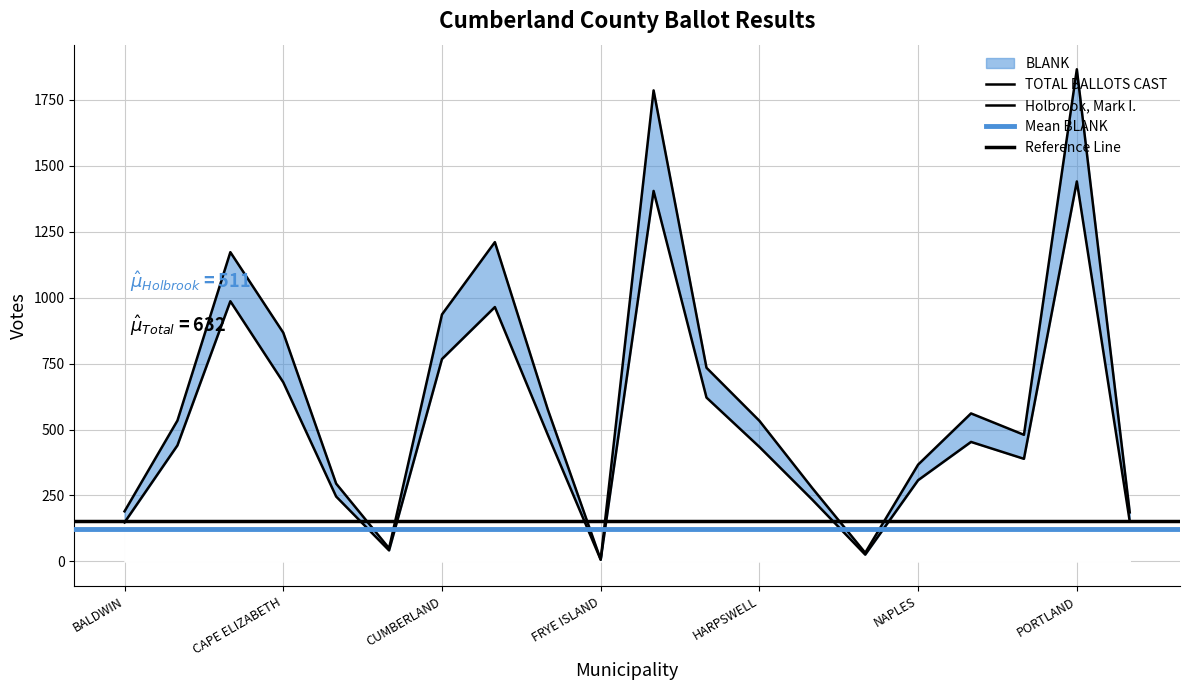

True or false: BLANK and Holbrook, Mark I. cross at least once.

False